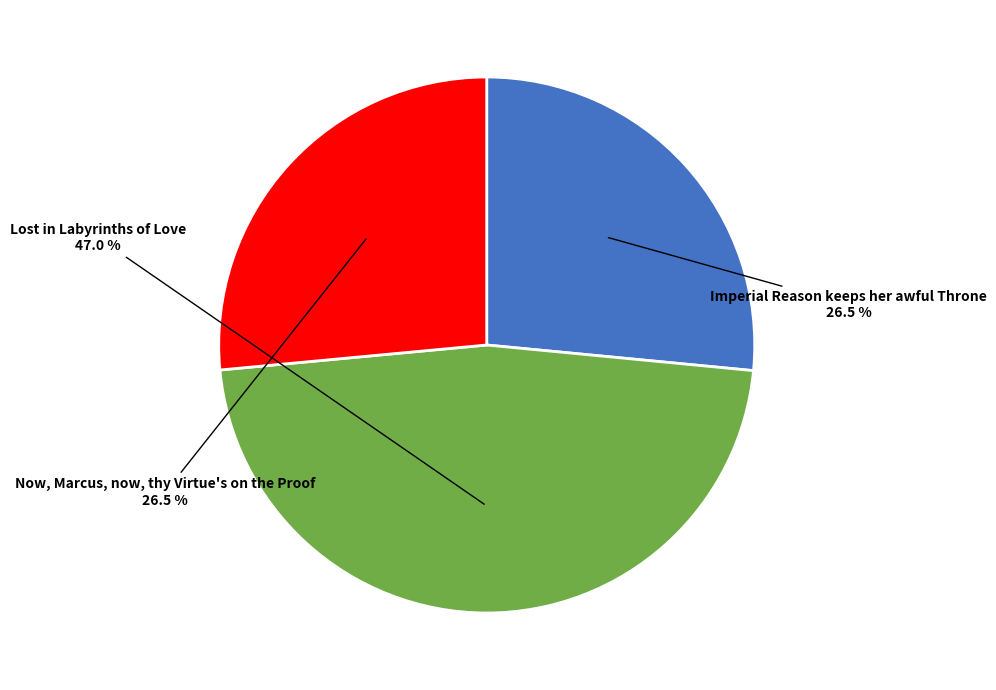

Does Now, Marcus, now, thy Virtue's on the Proof account for over 50% of the chart?

No